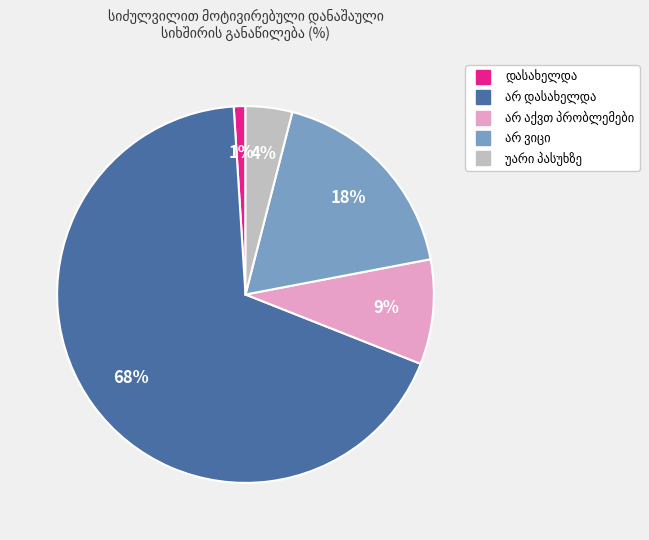

Does any single category account for the majority?

Yes